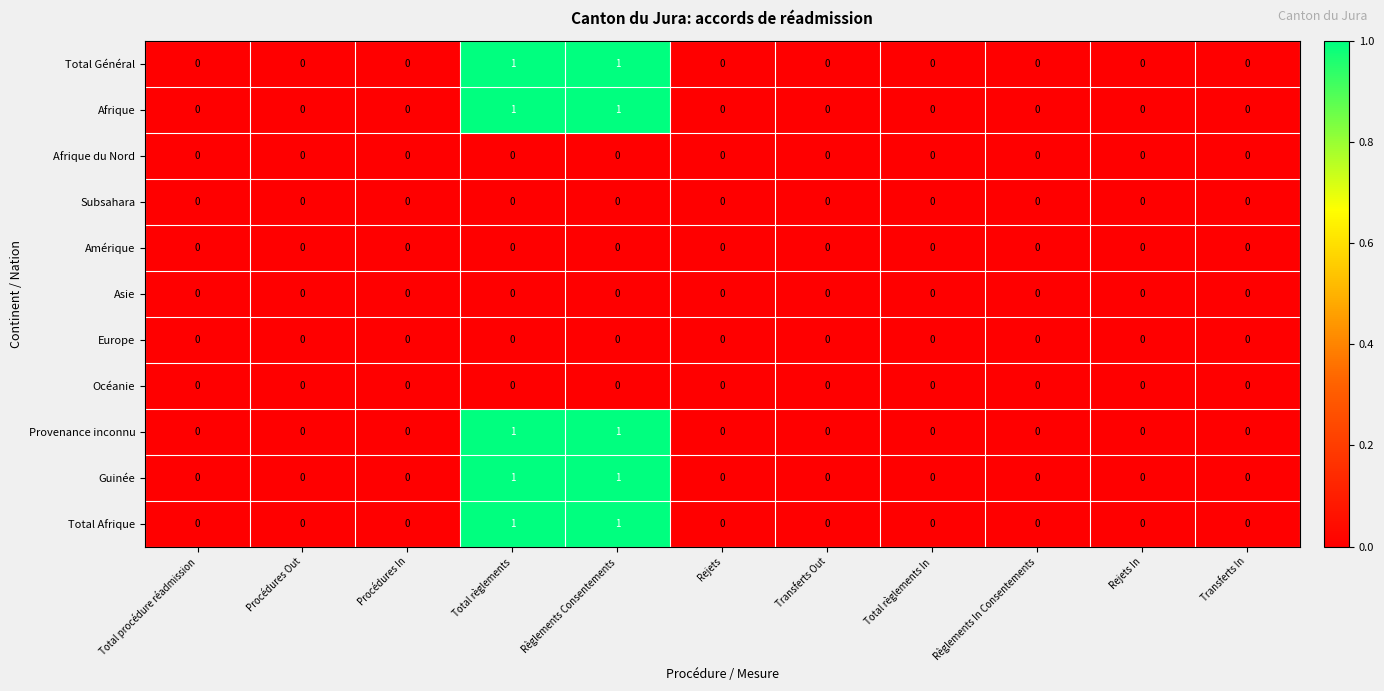

Is the value of Provenance inconnu at Règlements Consentements greater than the value of Europe at Transferts Out?

Yes